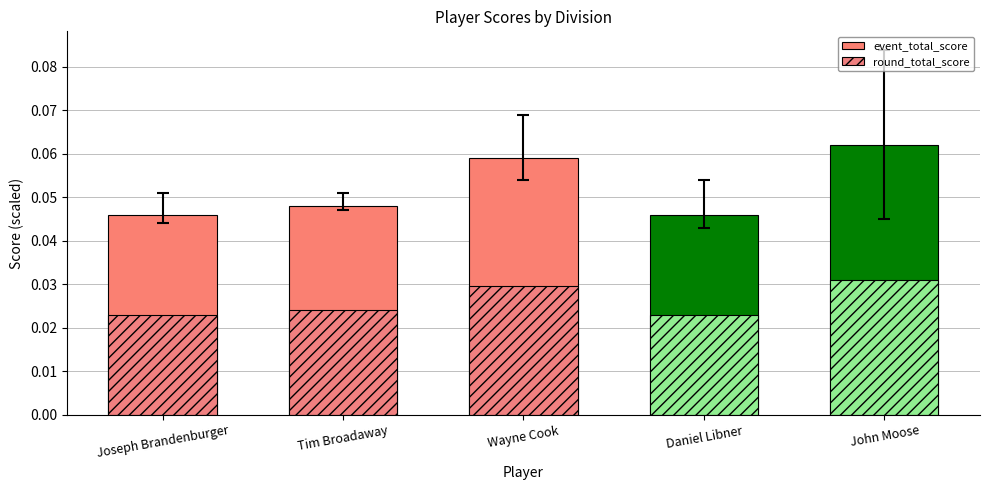

What are all the series names shown in the legend?

event_total_score, round_total_score